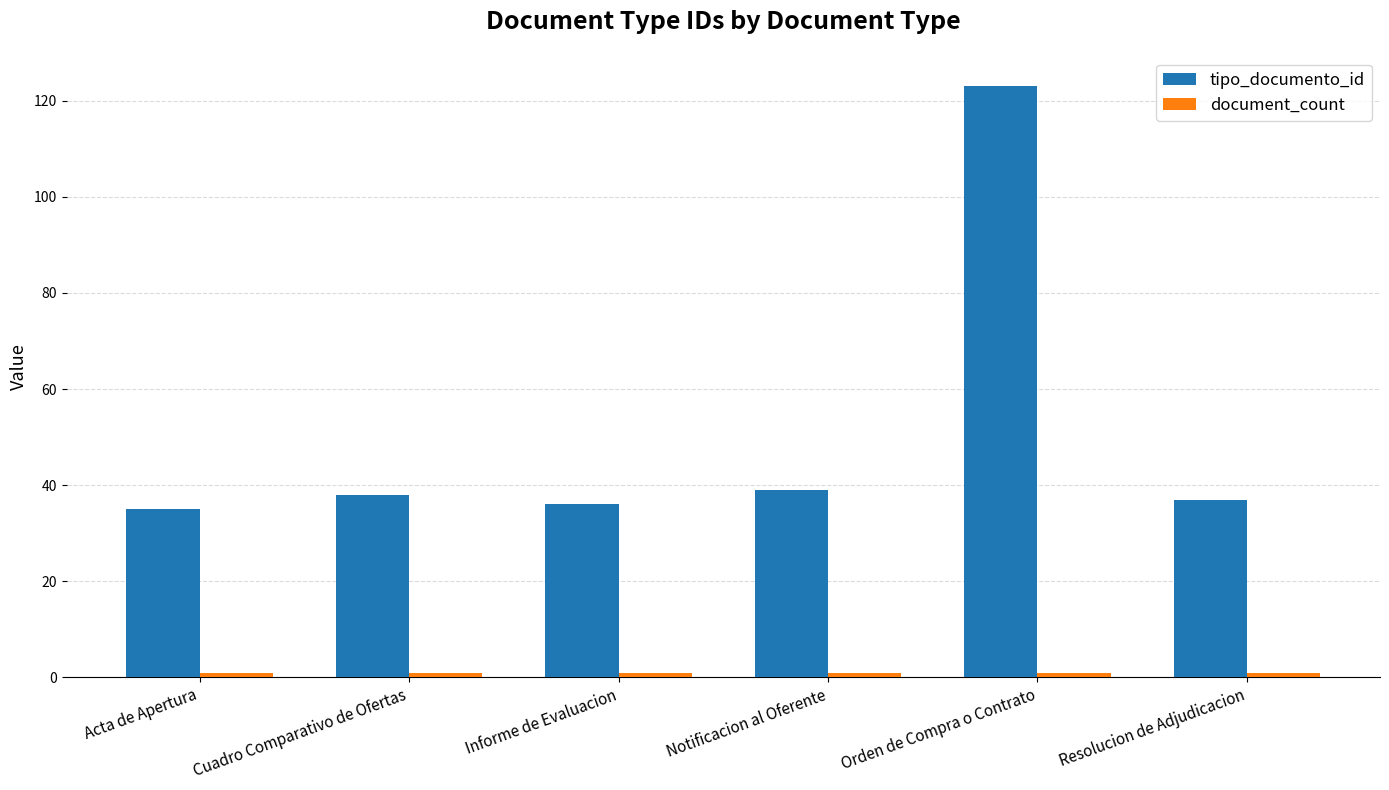

True or false: tipo_documento_id has a value of 39 at Notificacion al Oferente.

True